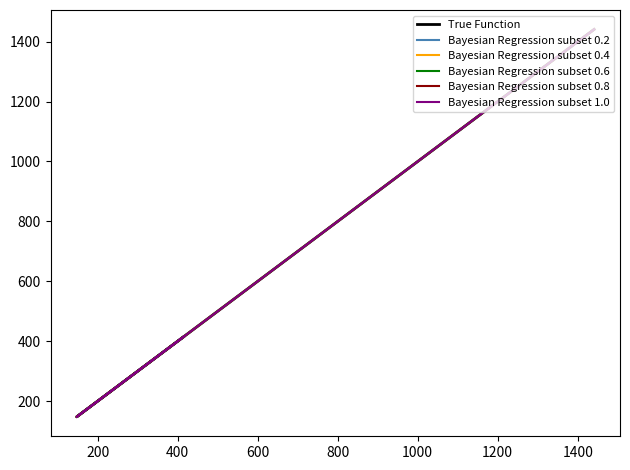

What is the difference between the maximum and minimum values in the Bayesian Regression subset 0.6 series?

1294